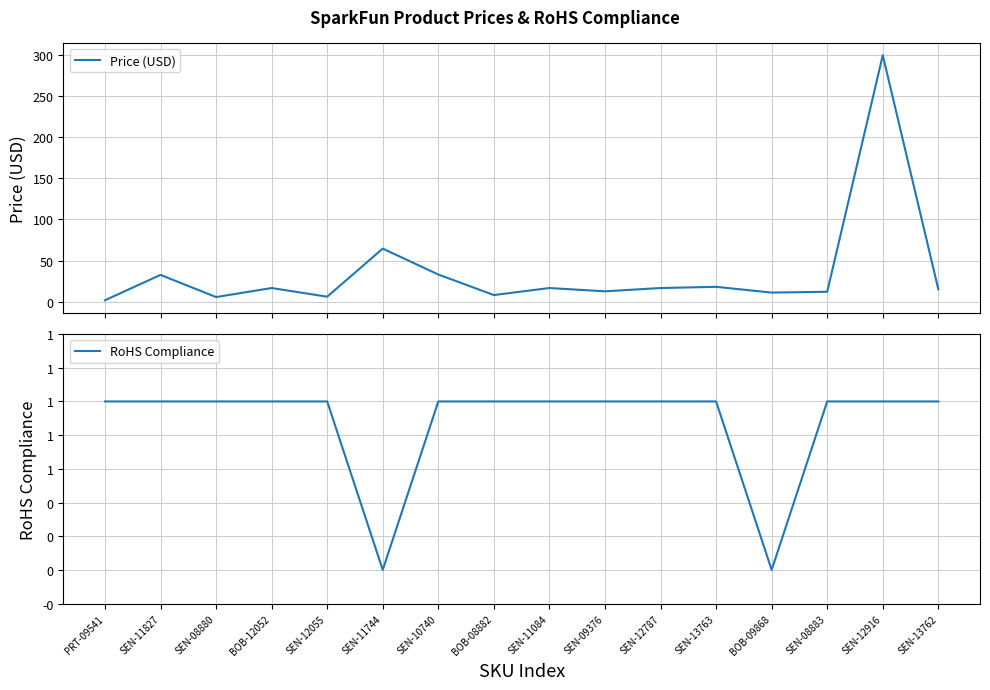

Is the value of RoHS Compliance at SEN-12055 greater than the value of Price (USD) at BOB-12052?

No